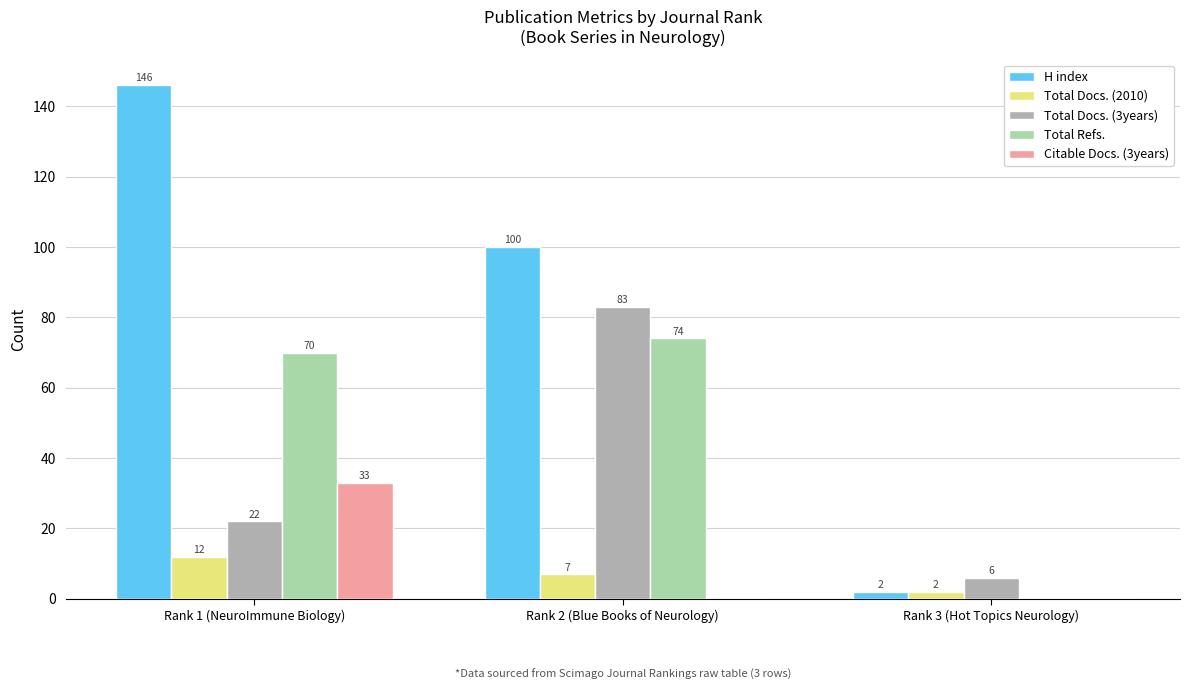

At which category is the sum across all series the highest?

Rank 1 (NeuroImmune Biology)